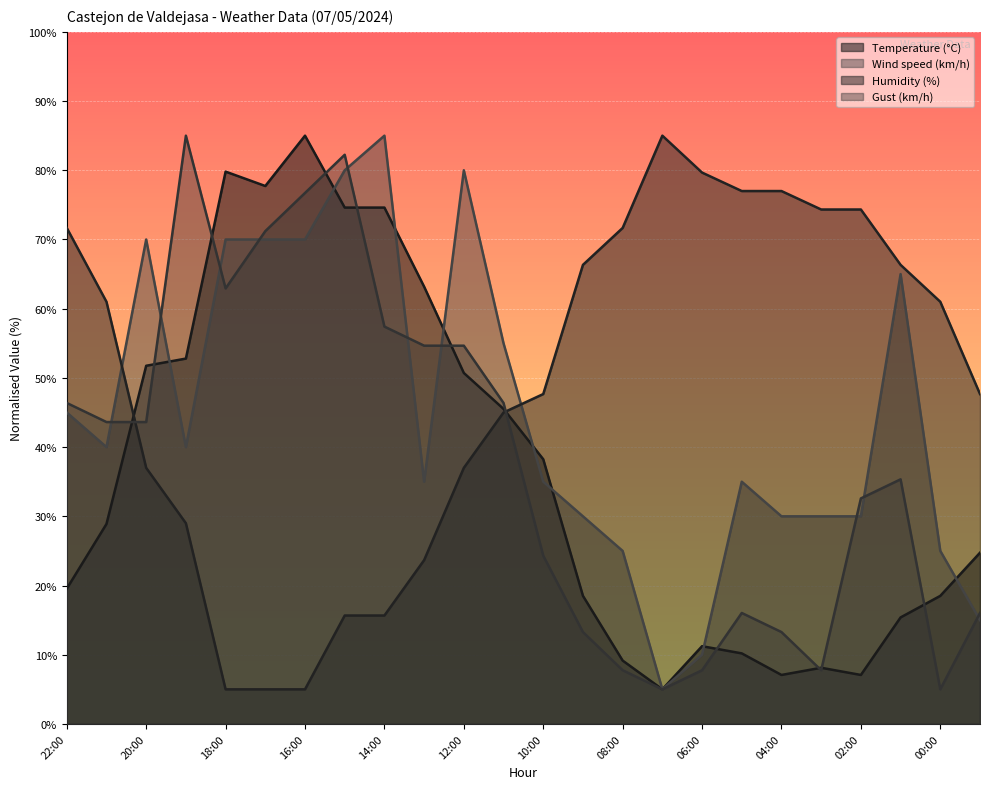

Reading left to right, extract all data points from this chart.

Temperature (°C): 19.5	28.9	51.8	52.8	79.8	77.7	85.0	74.6	74.6	63.2	50.7	45.5	38.2	18.5	9.2	5.0	11.2	10.2	7.1	8.1	7.1	15.4	18.5	24.7
Wind speed (km/h): 45.0	40.0	70.0	40.0	70.0	70.0	70.0	80.0	85.0	35.0	80.0	55.0	35.0	30.0	25.0	5.0	10.0	35.0	30.0	30.0	30.0	65.0	25.0	15.0
Humidity (%): 71.7	61.0	37.0	29.0	5.0	5.0	5.0	15.7	15.7	23.7	37.0	45.0	47.7	66.3	71.7	85.0	79.7	77.0	77.0	74.3	74.3	66.3	61.0	47.7
Gust (km/h): 46.4	43.6	43.6	85.0	62.9	71.2	76.7	82.2	57.4	54.7	54.7	46.4	24.3	13.3	7.8	5.0	7.8	16.0	13.3	7.8	32.6	35.3	5.0	16.0